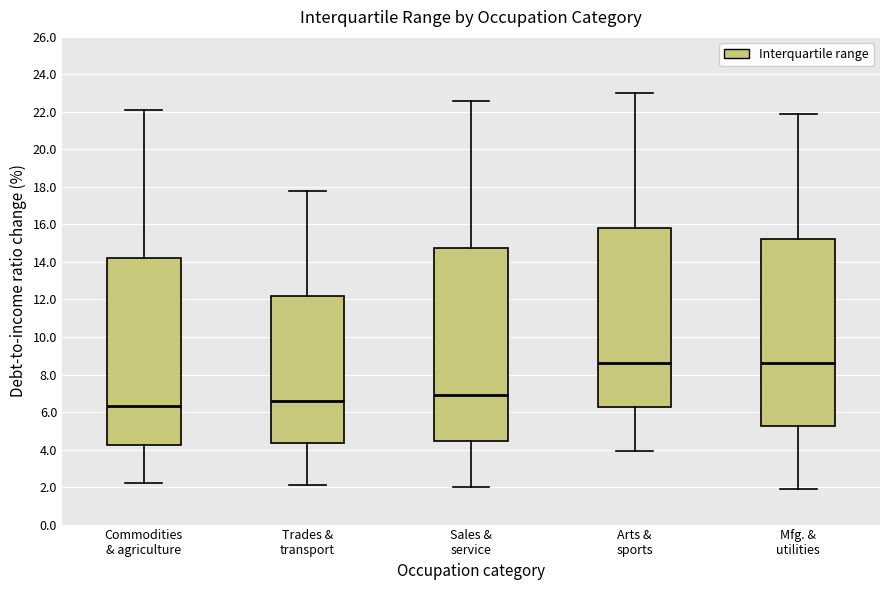

Reading left to right, read every box against the y-axis: the position of its median line, the range the box covers, and the ends of its whiskers. The values are not printed on the chart, so give them approximately, as read against the axis.

Commodities & agriculture: median 6.4, box 4.2 to 14.2, whiskers 2.2 to 22.2
Trades & transport: median 6.6, box 4.4 to 12.2, whiskers 2.2 to 17.8
Sales & service: median 7.0, box 4.4 to 14.8, whiskers 2.0 to 22.6
Arts & sports: median 8.6, box 6.2 to 15.8, whiskers 4.0 to 23.0
Mfg. & utilities: median 8.6, box 5.2 to 15.2, whiskers 2.0 to 22.0